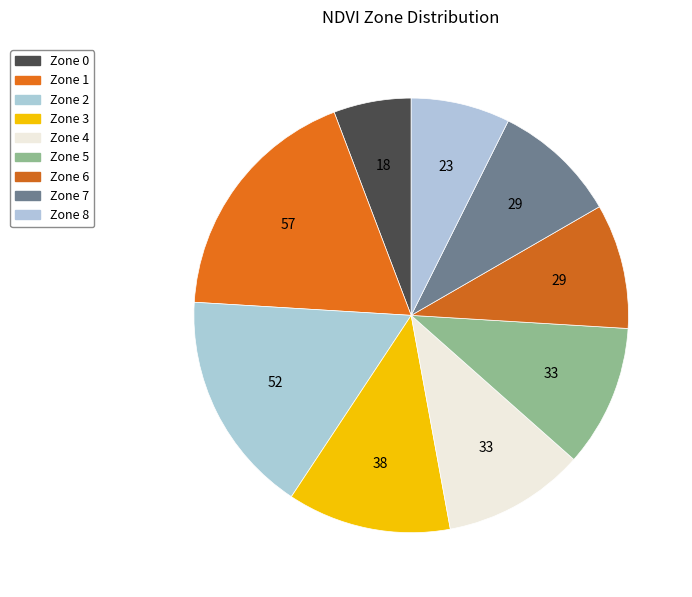

Count the number of slices in the pie.

9